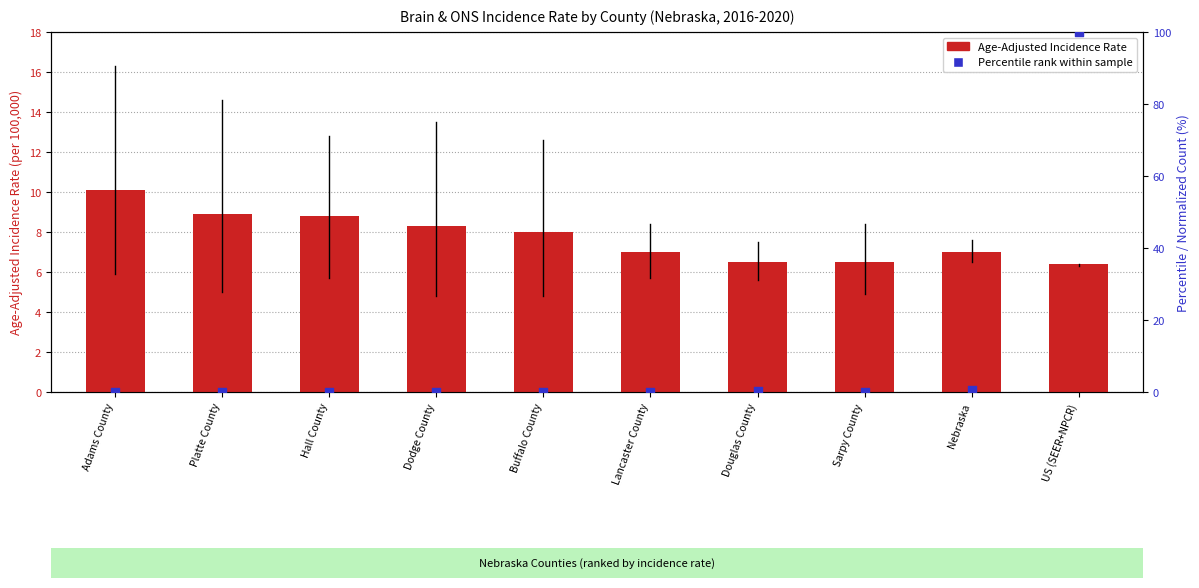

Which series contains the highest Y value?

Percentile rank within sample